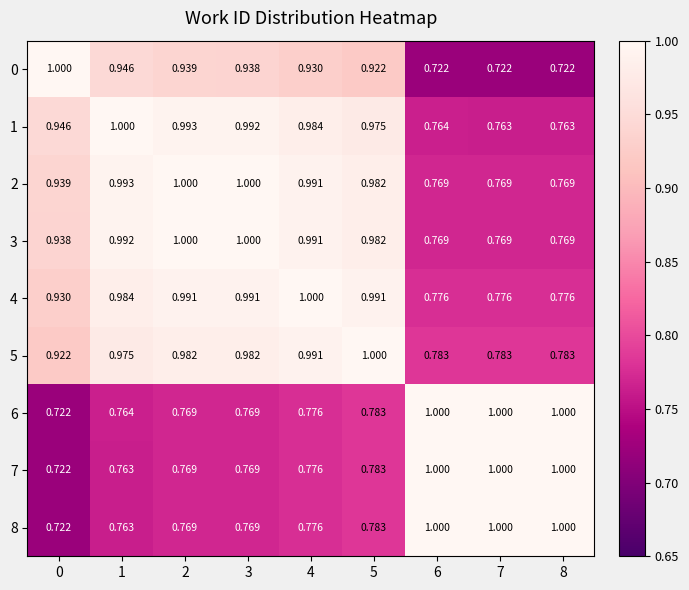

How many series are shown in this chart?

9